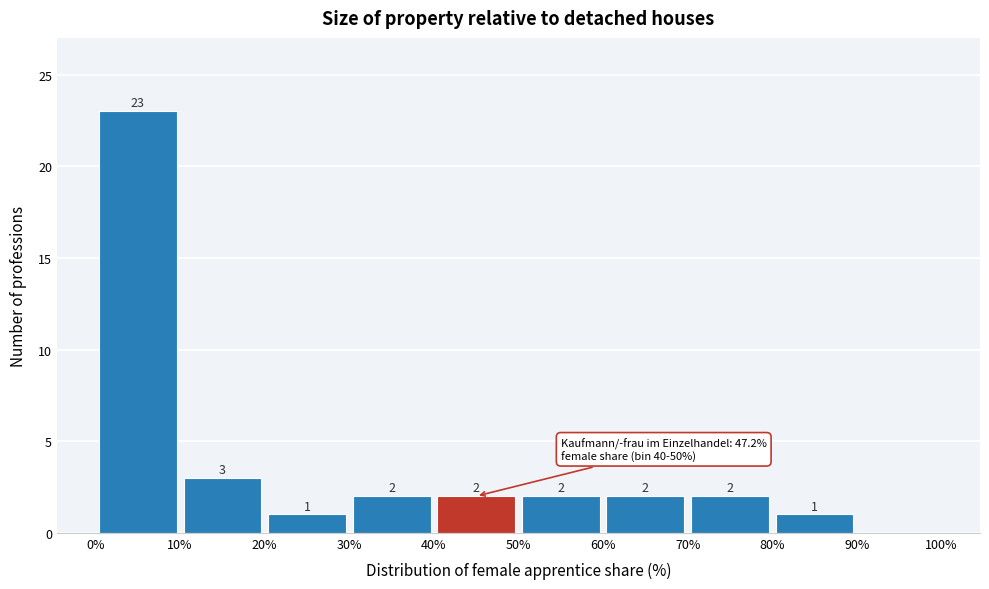

Over which range of the x-axis is the bar tallest?

0% to 10%